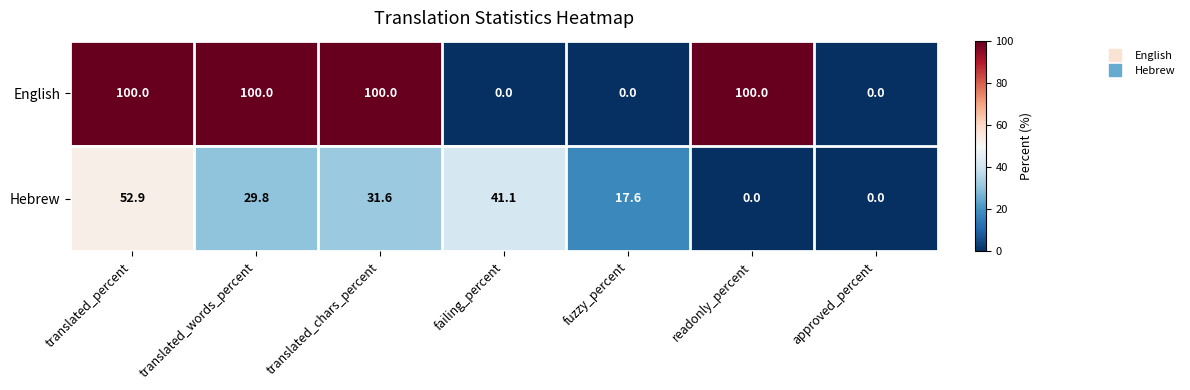

Rank the series by their maximum value, from highest to lowest.

English, Hebrew